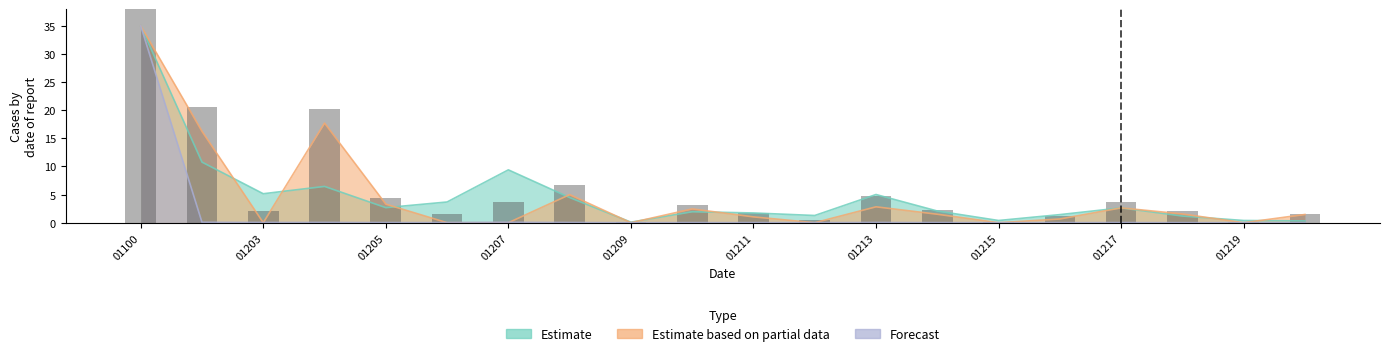

Reading left to right, what are all the values shown in this chart?

Estimate: 01100=35.0	01202=10.8	01203=5.2	01204=6.5	01205=2.7	01206=3.7	01207=9.4	01208=4.5	01209=0.1	01210=1.9	01211=1.7	01212=1.3	01213=5.0	01214=2.1	01215=0.4	01216=1.4	01217=2.6	01218=1.2	01219=0.4	01220=0.3
Estimate based on partial data: 01100=35.0	01202=16.3	01203=0.0	01204=17.7	01205=3.3	01206=0.0	01207=0.0	01208=5.0	01209=0.0	01210=2.4	01211=1.0	01212=0.0	01213=2.8	01214=1.5	01215=0.0	01216=0.7	01217=2.6	01218=1.6	01219=0.0	01220=1.5
Forecast: 01100=35.0	01202=0.1	01203=0.0	01204=0.0	01205=0.0	01206=0.0	01207=0.1	01208=0.0	01209=0.0	01210=0.0	01211=0.0	01212=0.0	01213=0.0	01214=0.0	01215=0.0	01216=0.0	01217=0.0	01218=0.0	01219=0.0	01220=0.0